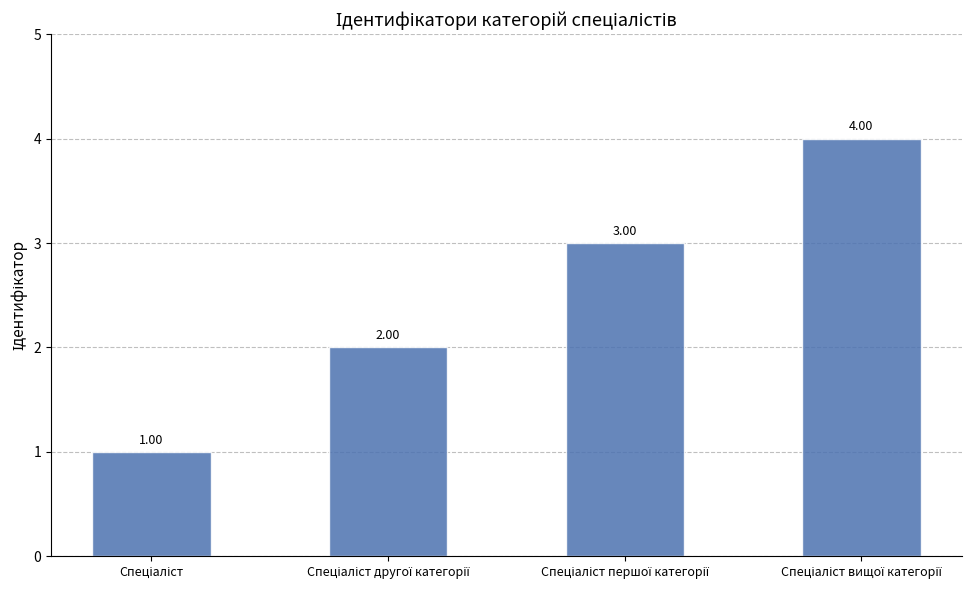

What is the difference between the maximum and minimum values?

3